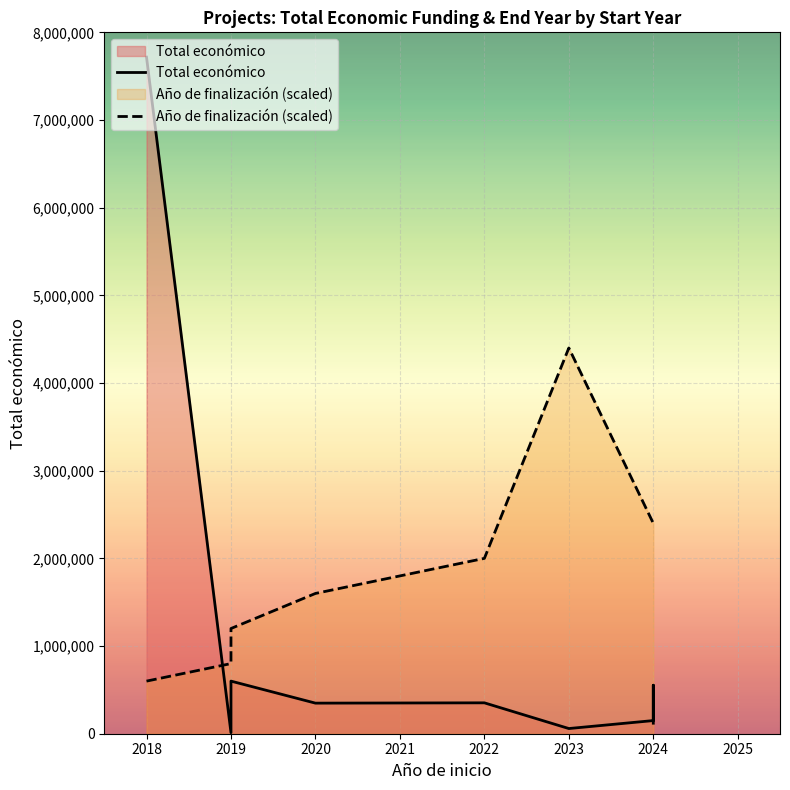

What is the difference between the second highest and second lowest values in the Total económico series?

540880